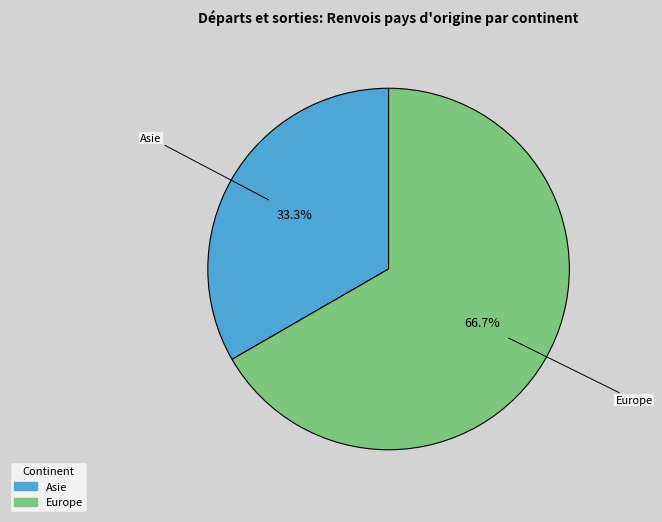

Does any single category account for the majority?

Yes